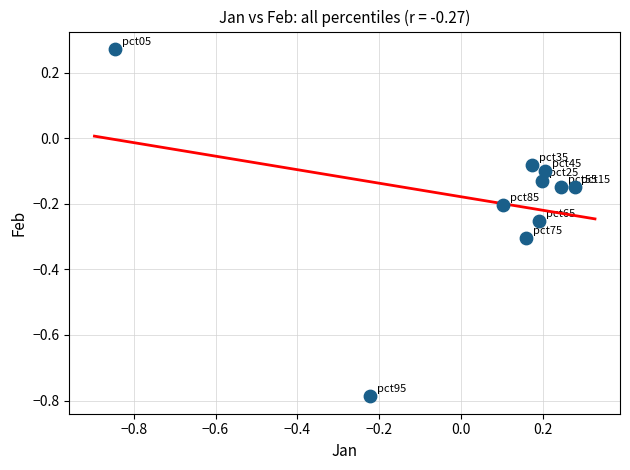

What is the range of X values (max minus min)?

1.1